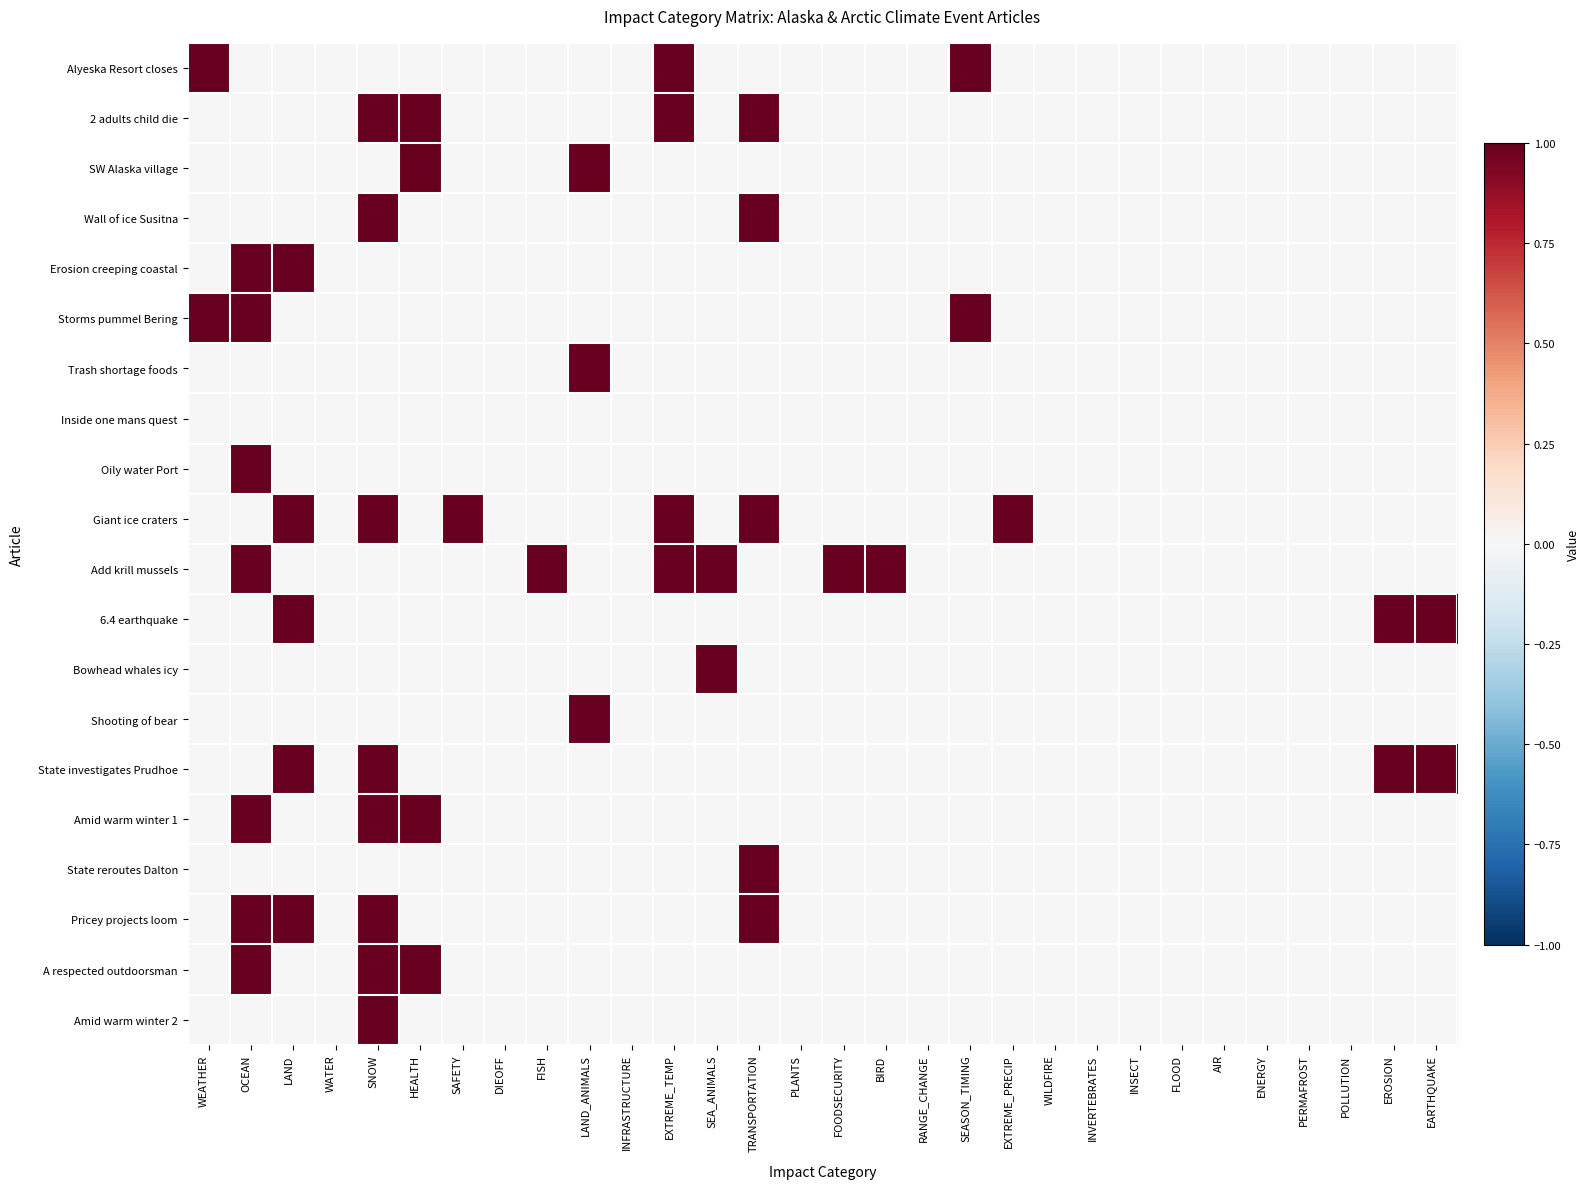

What is the maximum value shown in the chart?

1